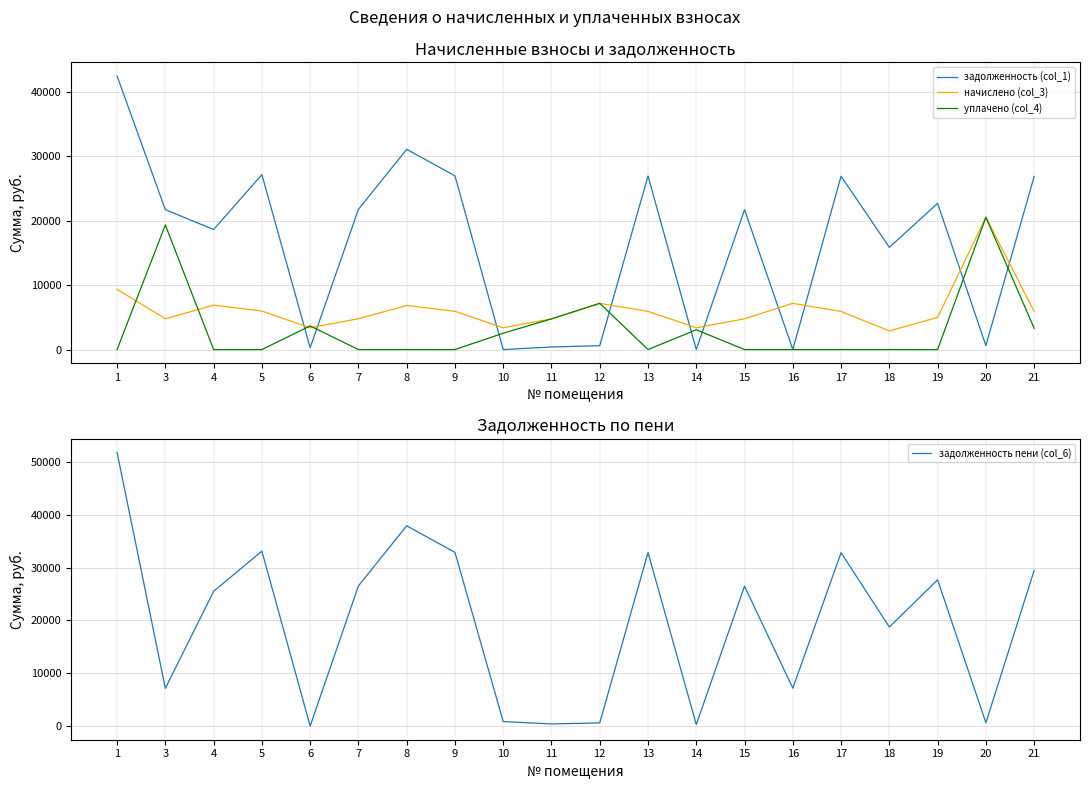

In задолженность (col_1), how many points are lower than both neighbors (excluding endpoints)?

7